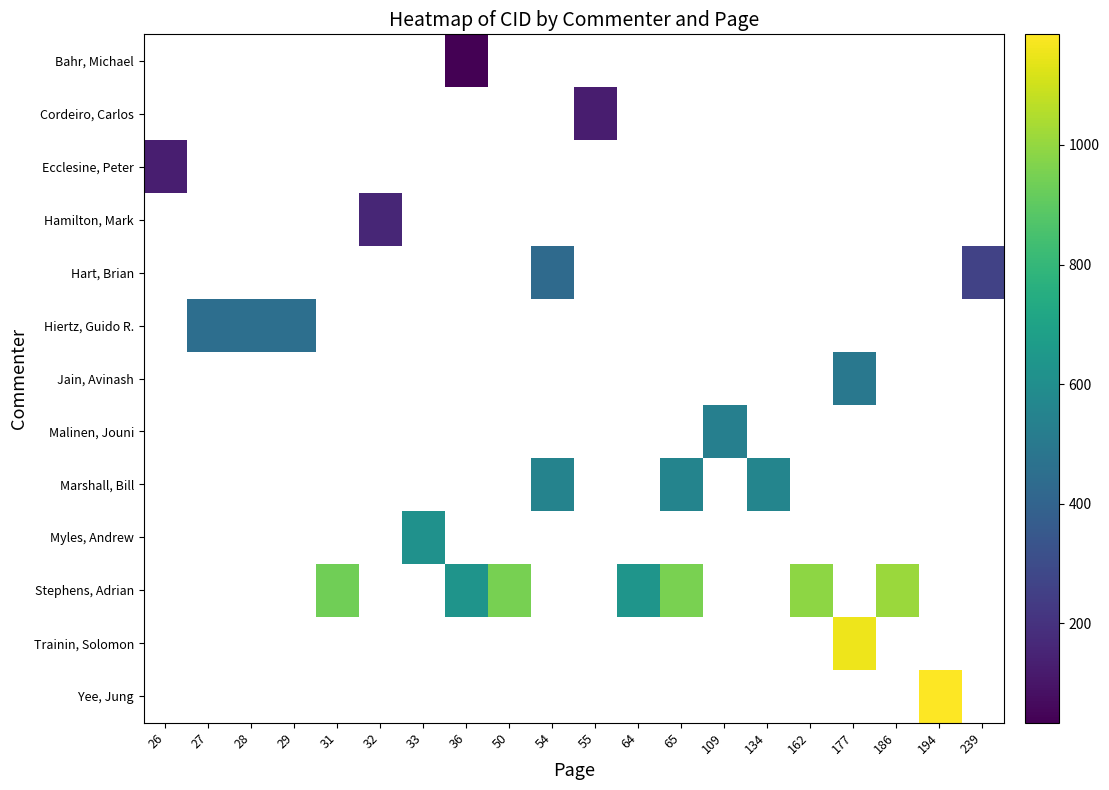

At which category does the chart reach its peak across all series?

194